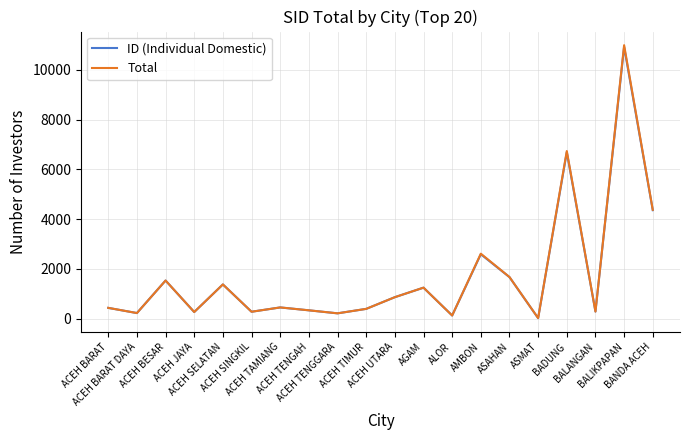

The ID (Individual Domestic) series shows 1673 at ASAHAN. True or false?

True